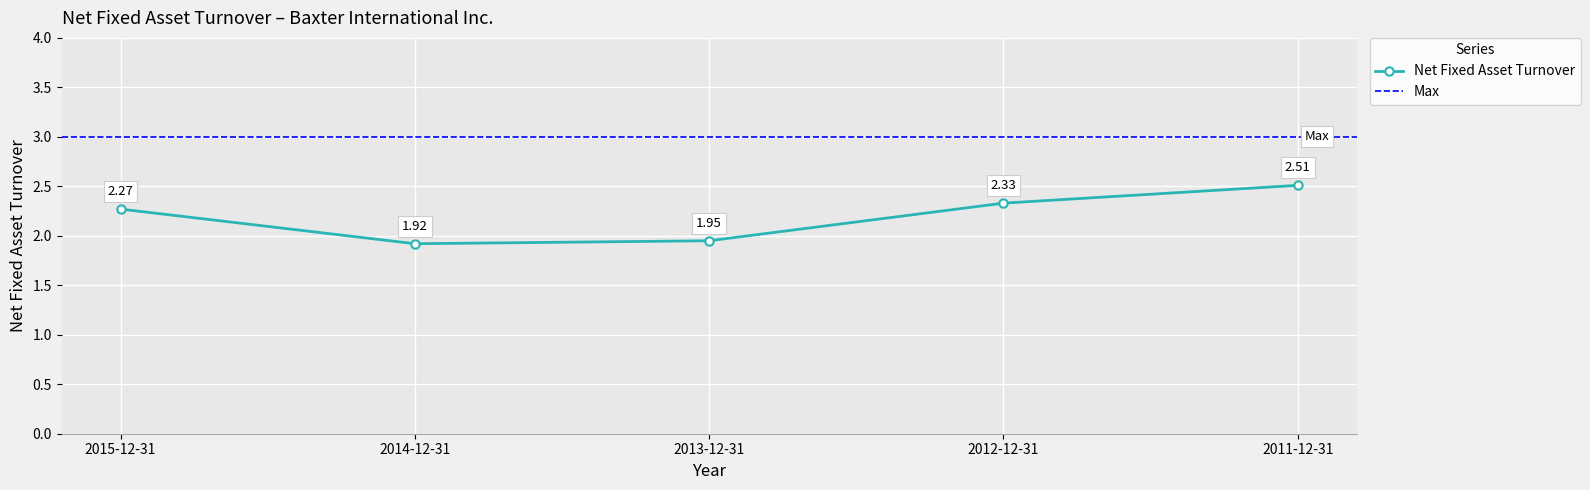

What is the average value?

2.2